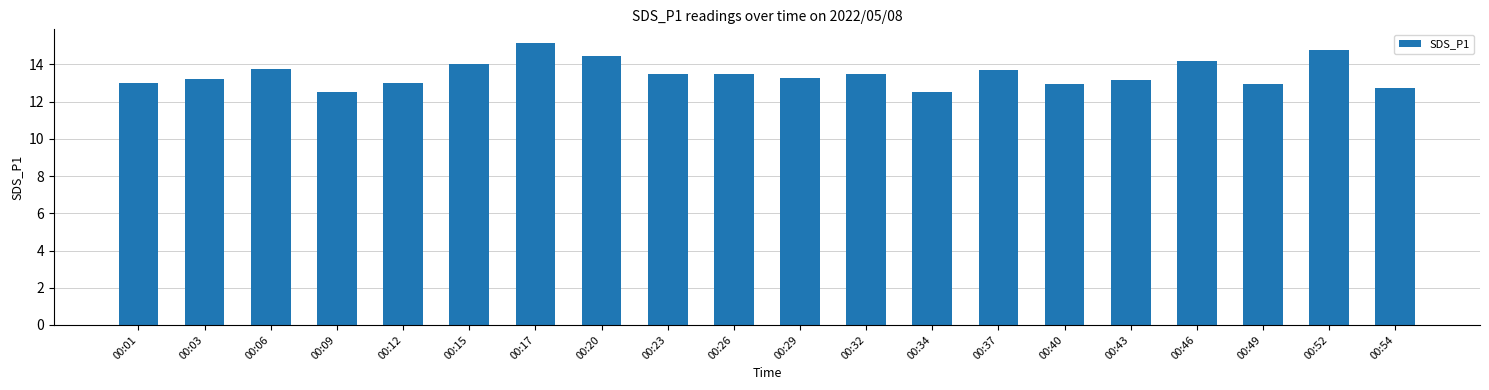

Does the chart contain any negative values?

No